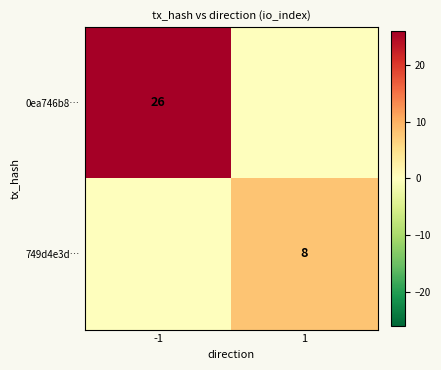

At -1, list the series in order from largest to smallest.

0ea746b8…, 749d4e3d…